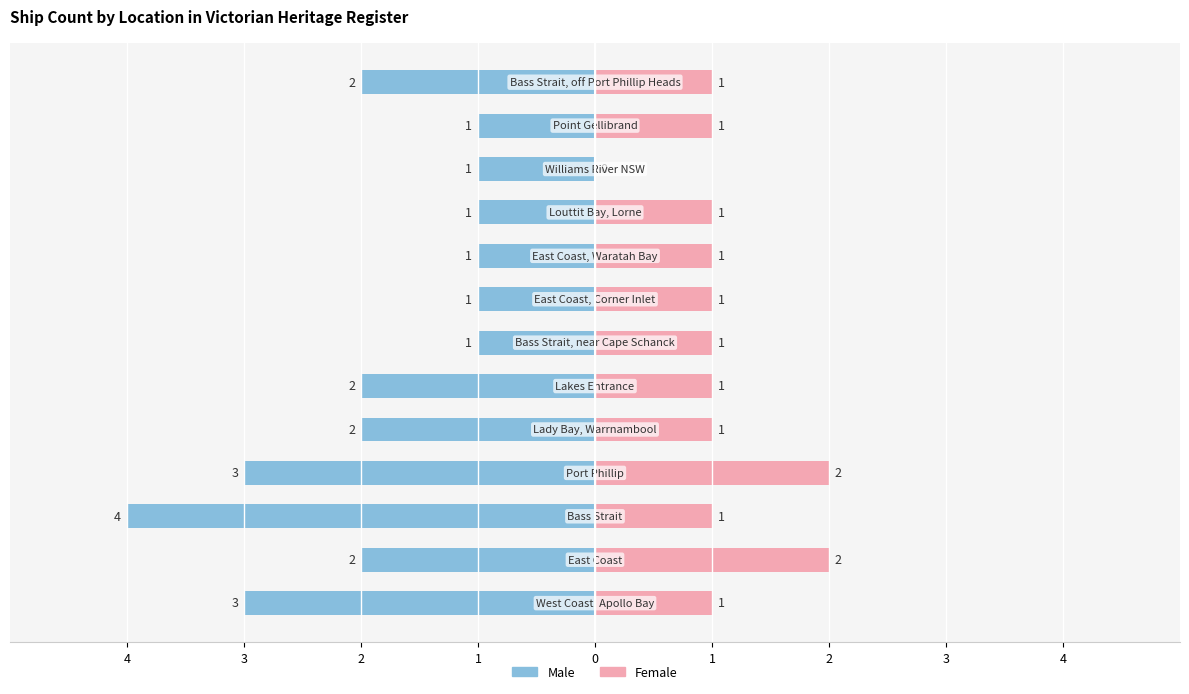

True or false: Female has a value of 1 at 12.

True